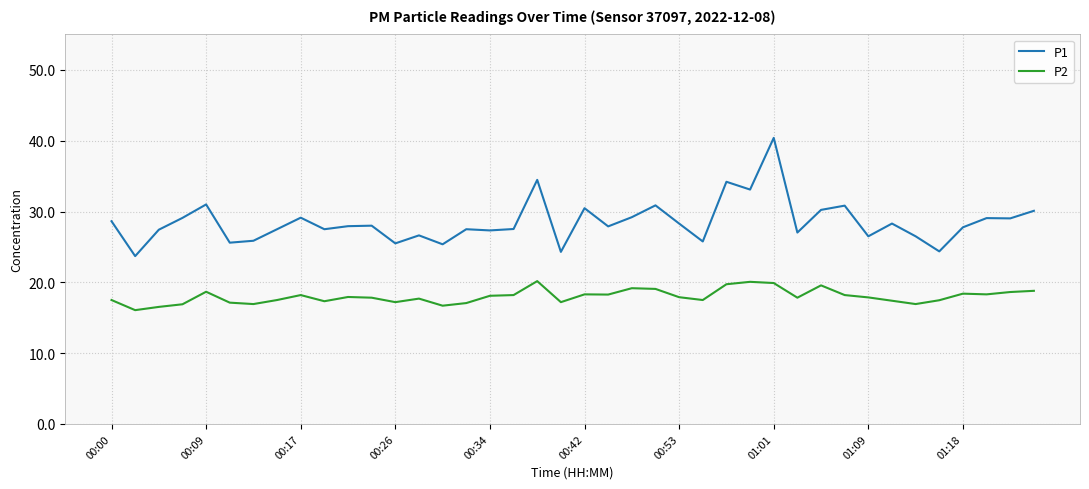

True or false: P1 and P2 intersect in this chart.

False